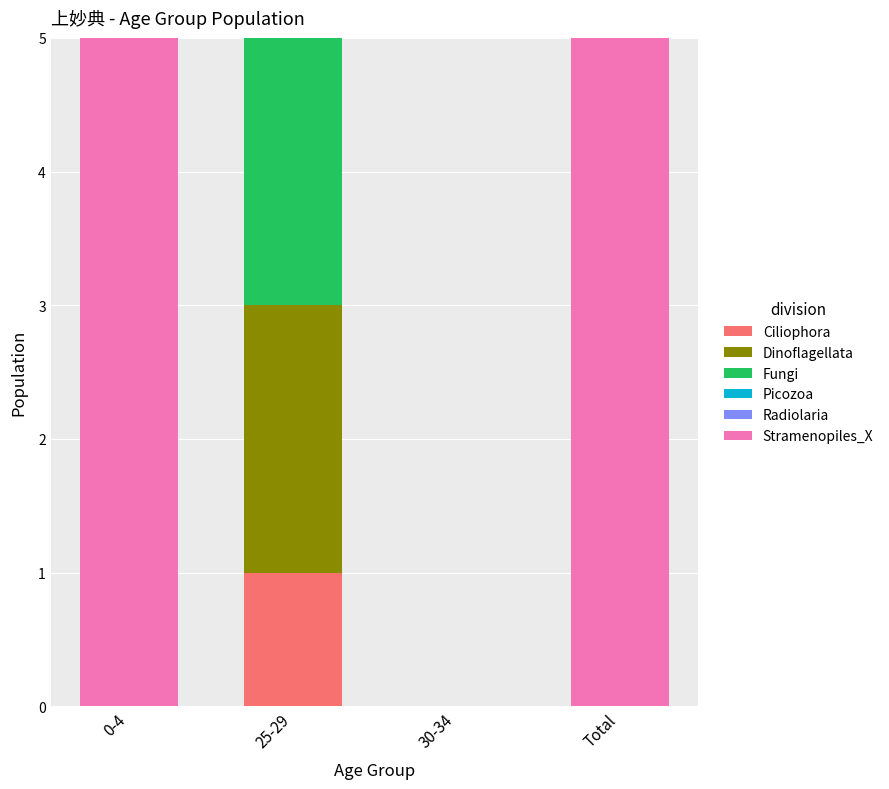

What is the total value across all series at 25-29?

5